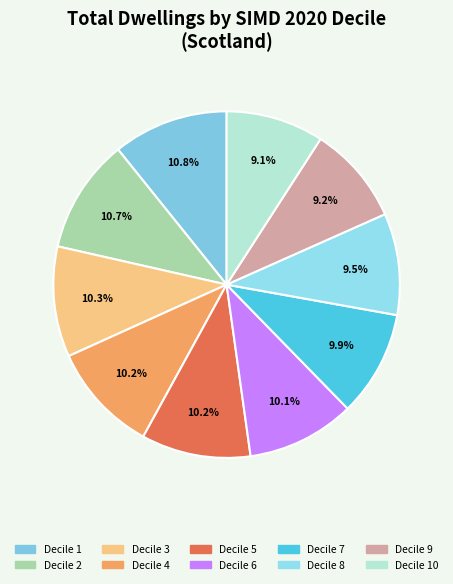

To the nearest percent, what portion does Decile 2 represent?

11%